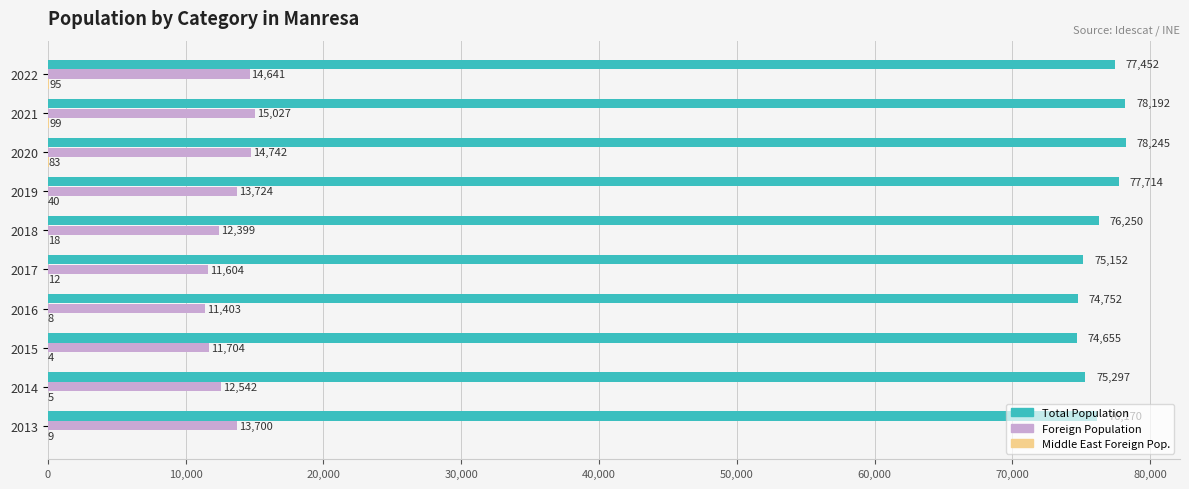

True or false: Foreign Population has a value of 13724 at 2019.

True